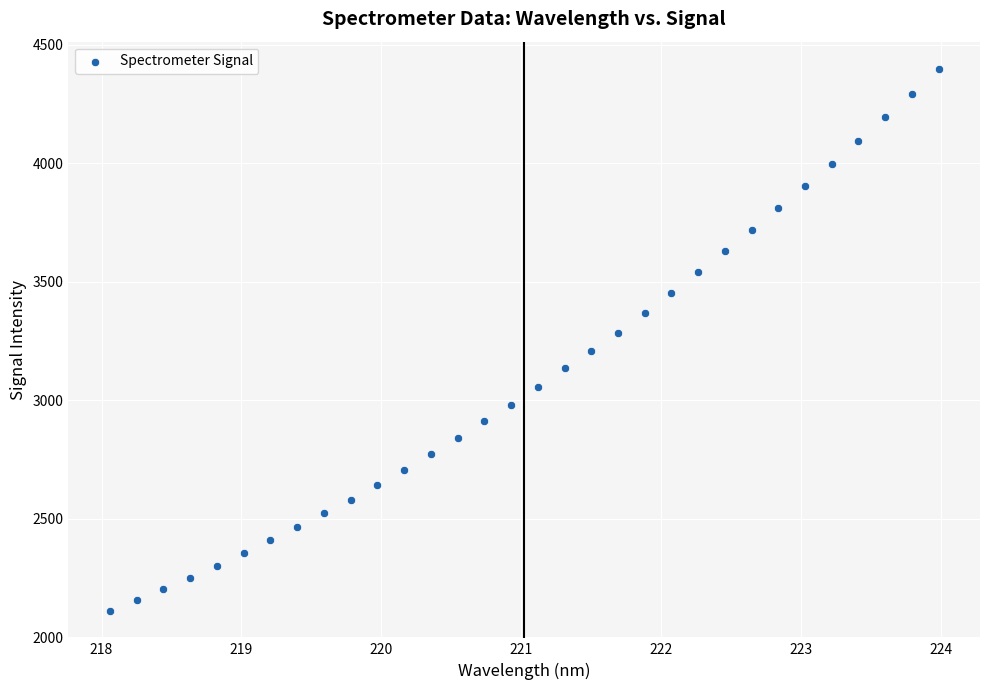

What is the range of Y values (max minus min)?

2288.0